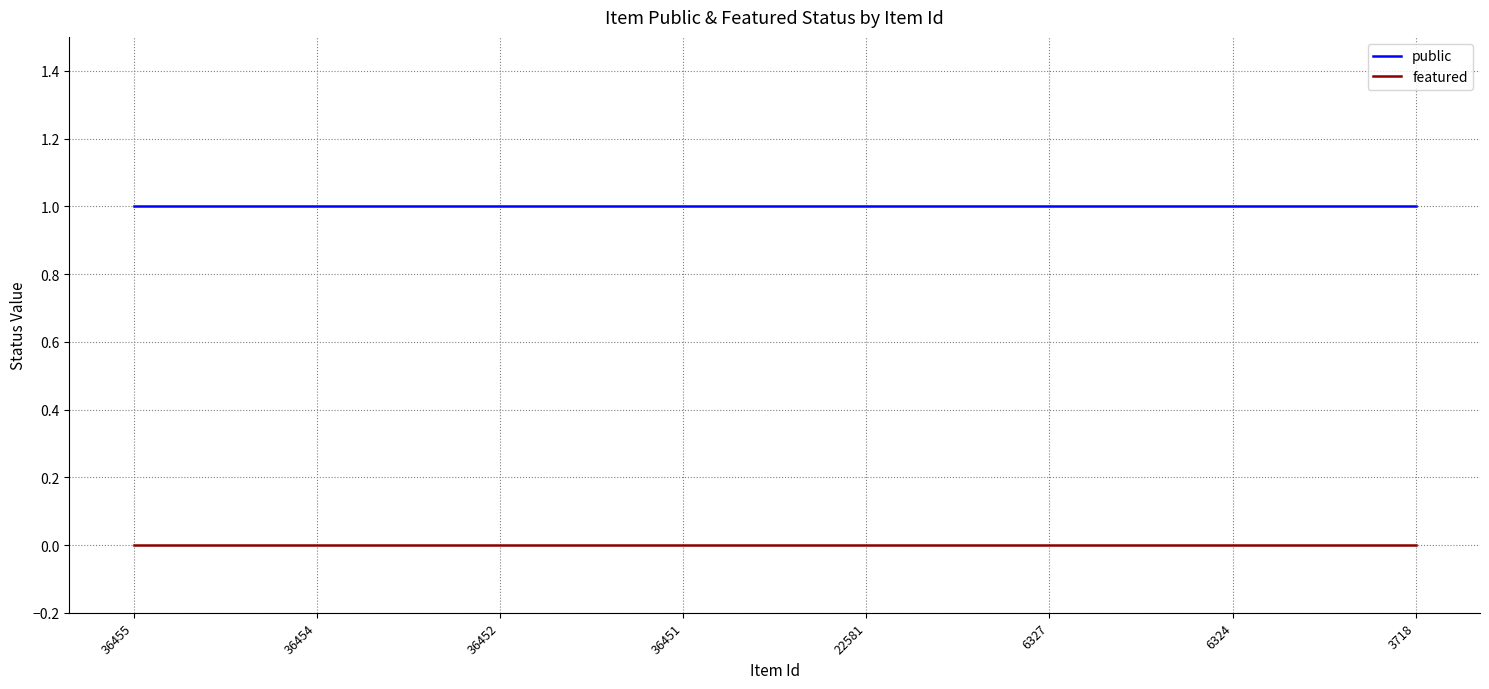

The value of public at 36454 is 1. True or false?

True